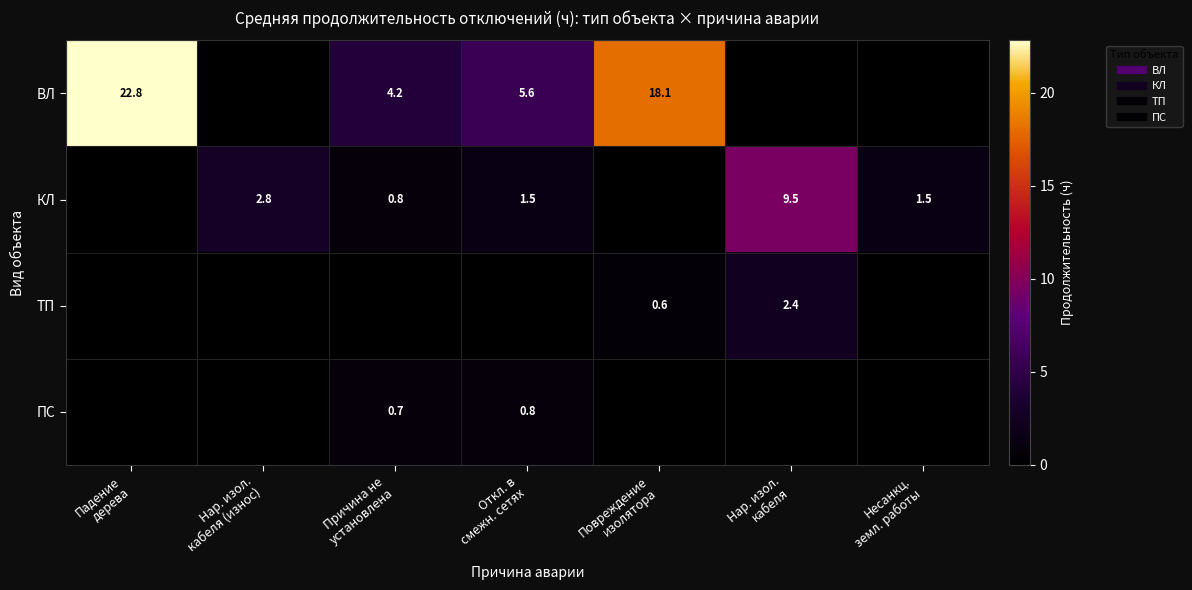

At which category is the sum across all series the highest?

Падение
дерева